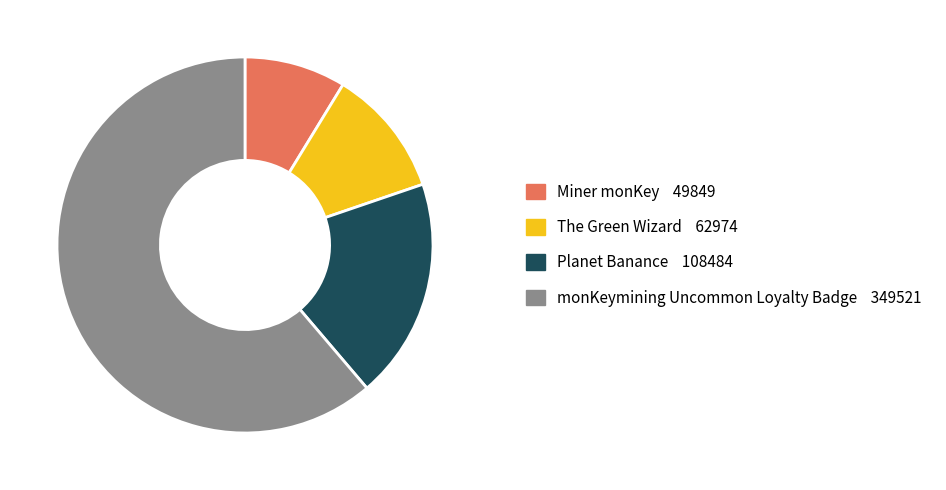

Count the number of slices in the pie.

4